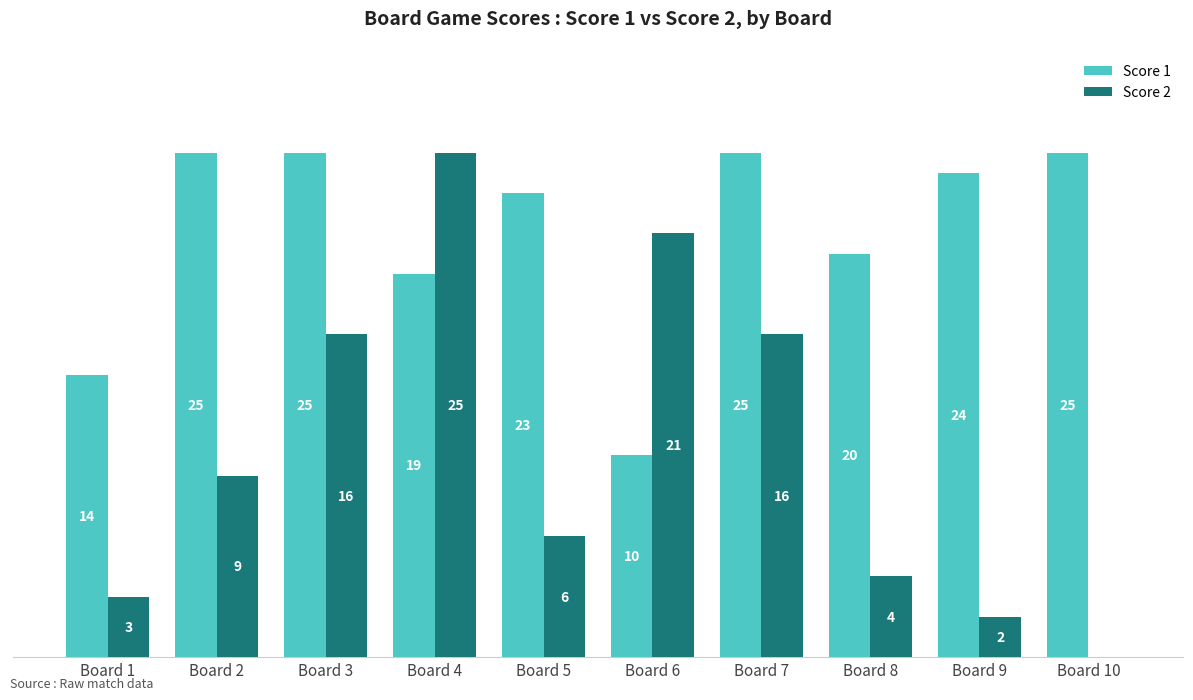

Where is Score 2 nearest to the value 12?

Board 2